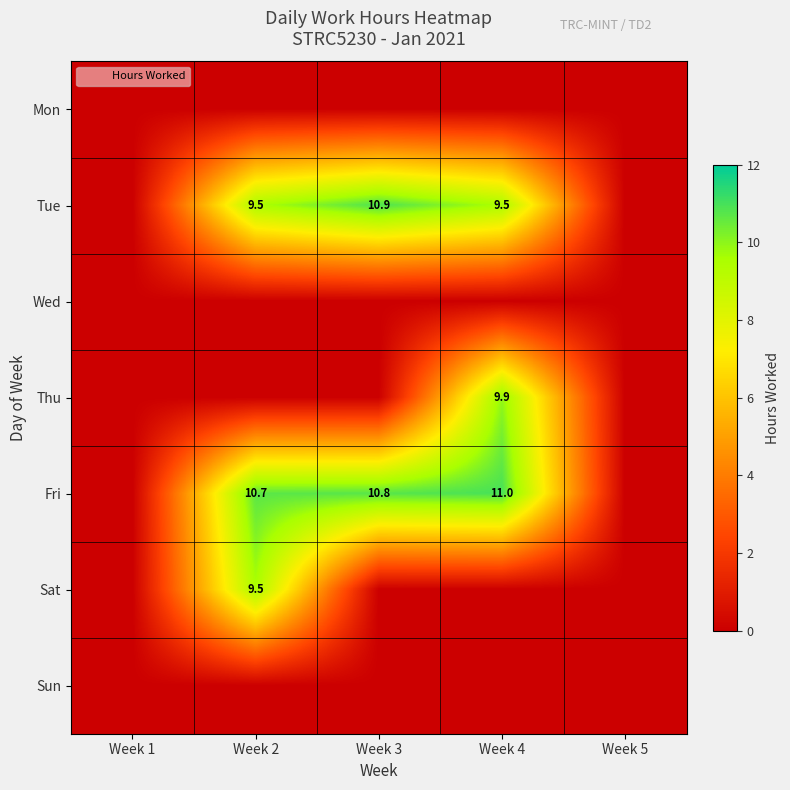

Which label corresponds to the largest value in the chart?

Week 4